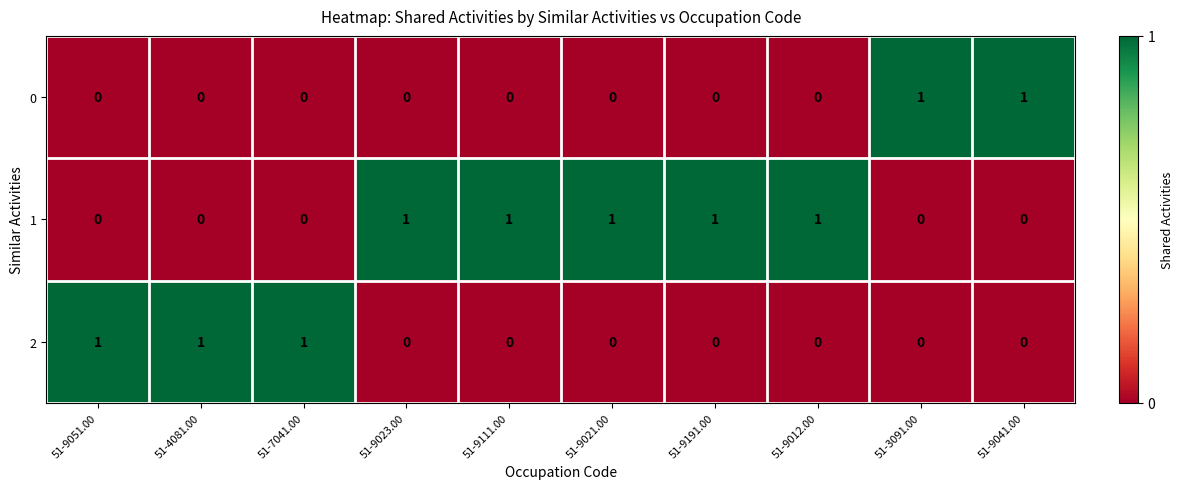

Reading left to right, transcribe all the data shown in this chart.

0: 51-9051.00=0	51-4081.00=0	51-7041.00=0	51-9023.00=0	51-9111.00=0	51-9021.00=0	51-9191.00=0	51-9012.00=0	51-3091.00=1	51-9041.00=1
1: 51-9051.00=0	51-4081.00=0	51-7041.00=0	51-9023.00=1	51-9111.00=1	51-9021.00=1	51-9191.00=1	51-9012.00=1	51-3091.00=0	51-9041.00=0
2: 51-9051.00=1	51-4081.00=1	51-7041.00=1	51-9023.00=0	51-9111.00=0	51-9021.00=0	51-9191.00=0	51-9012.00=0	51-3091.00=0	51-9041.00=0